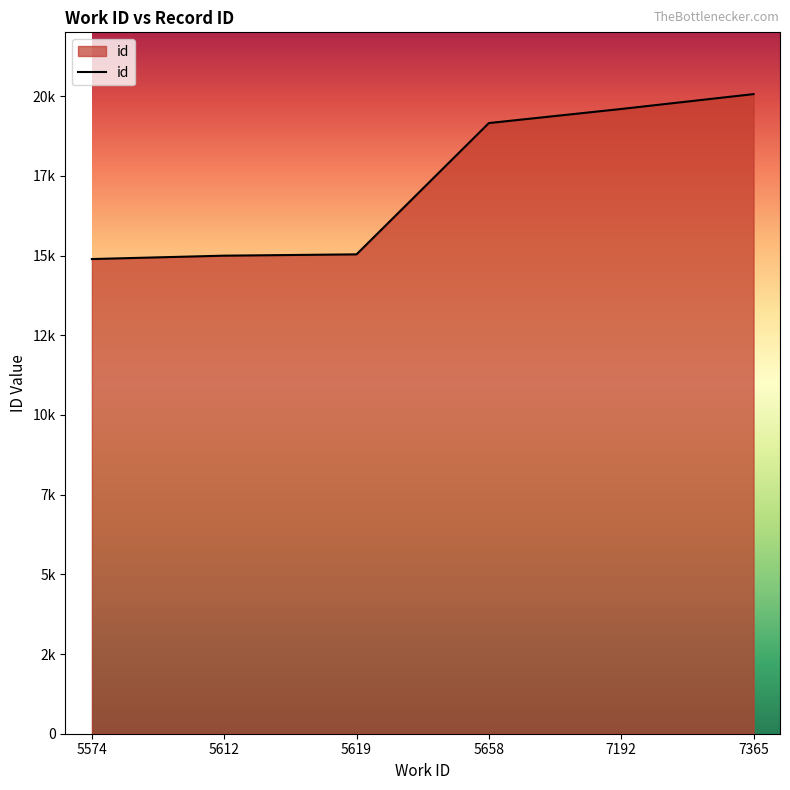

What is the value of the 1st point from the left?

14889